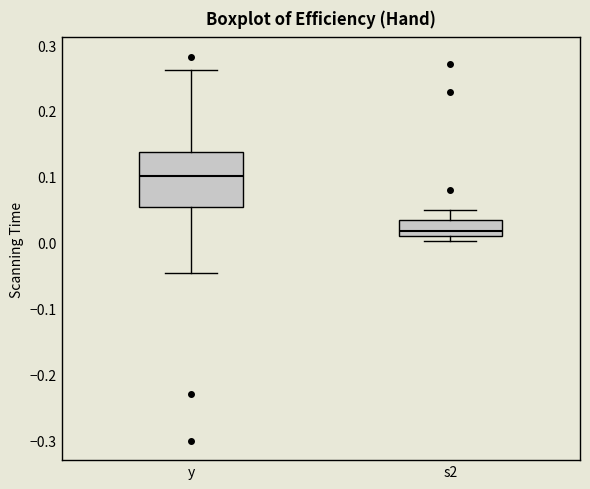

Comparing the boxes themselves (not the whiskers), which one is the tallest?

y